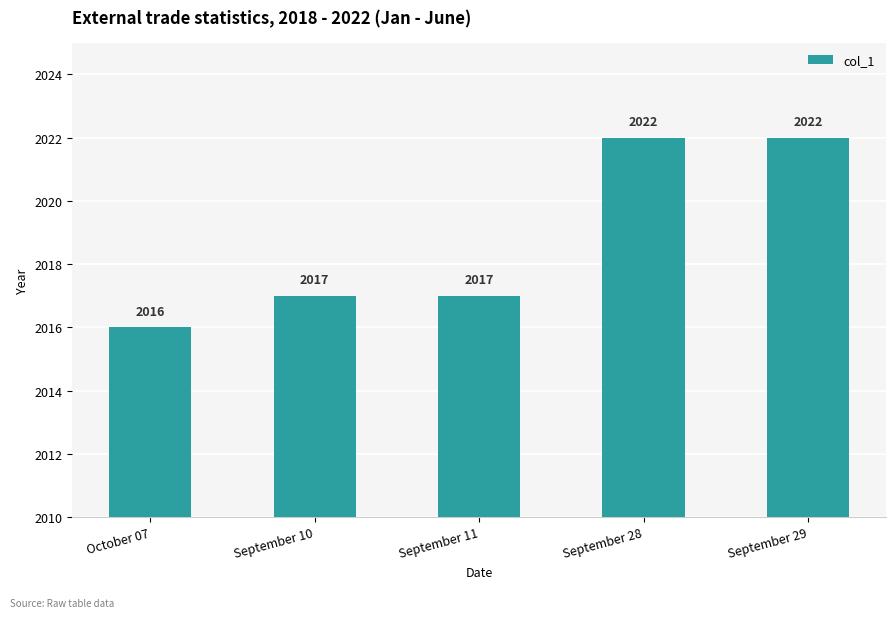

What is the value of the 5th bar from the left?

2022